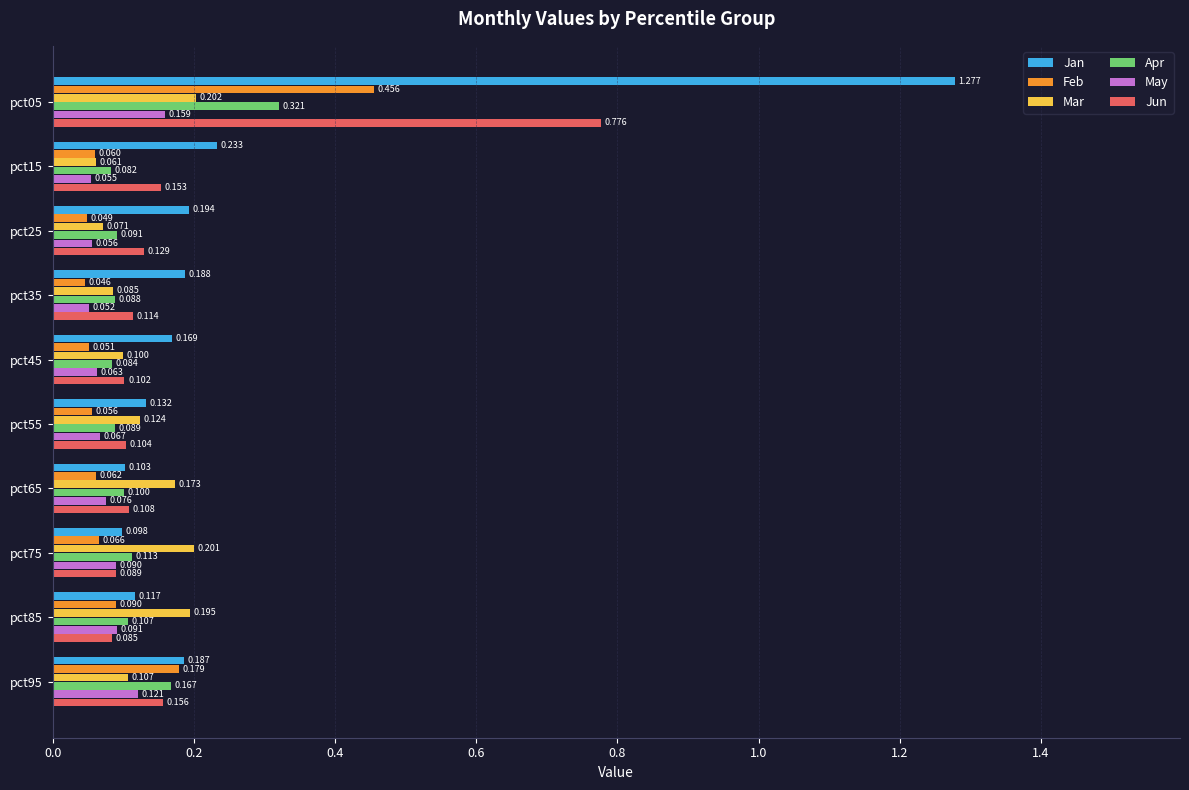

Which series has the largest range (max minus min)?

Jan